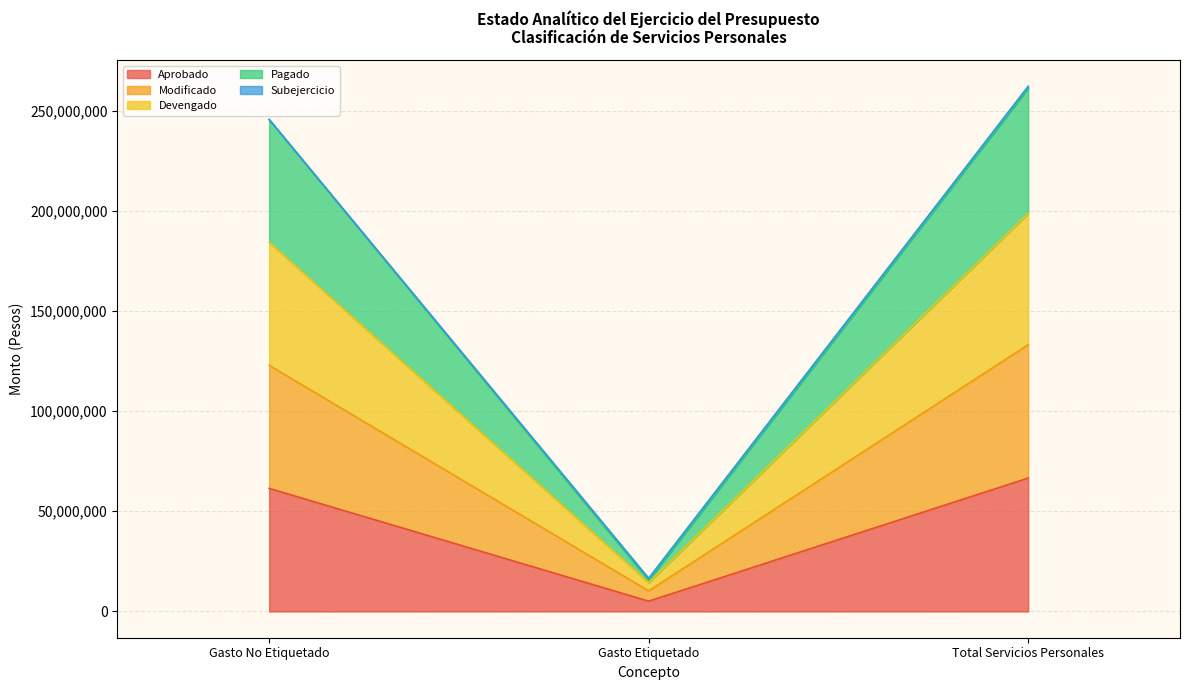

Does the chart display data point markers on the line(s)?

No